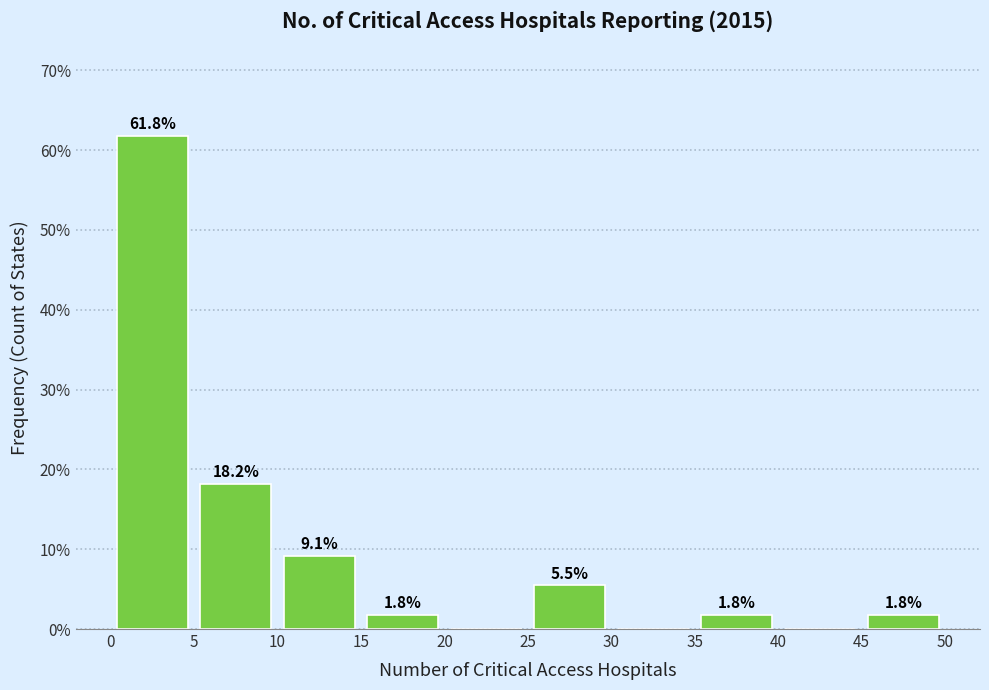

Which range on the x-axis has the tallest bar?

0 to 5